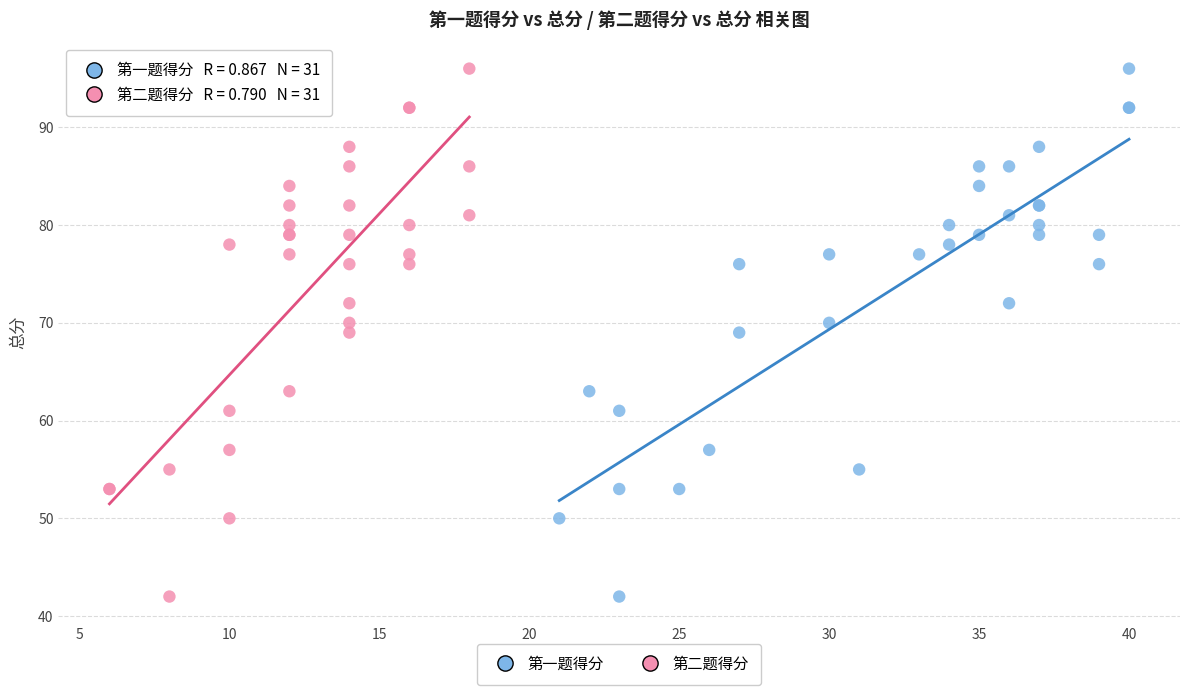

What are all the series names shown in the legend?

第一题得分, 第二题得分